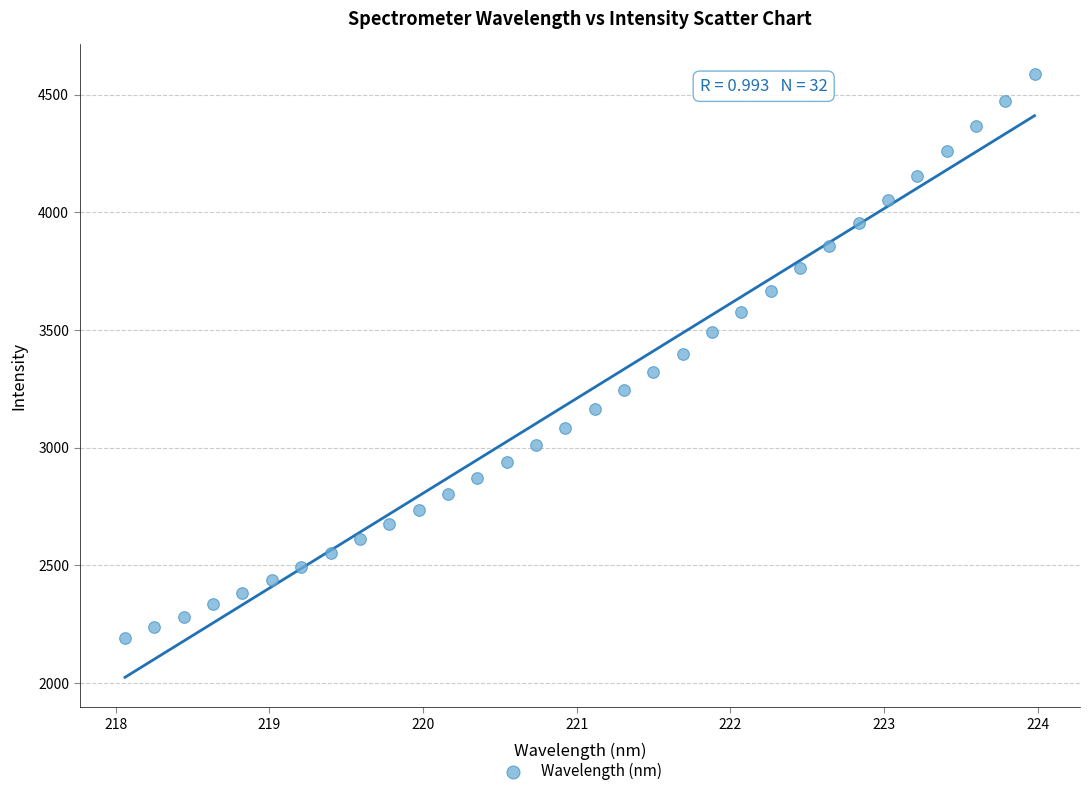

What is the range of Y values (max minus min)?

2396.2